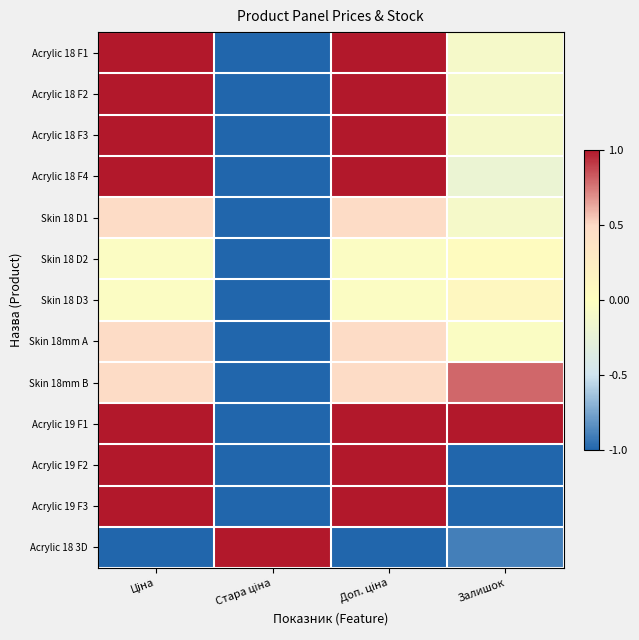

What is the difference between the highest and lowest values at Ціна?

2.0